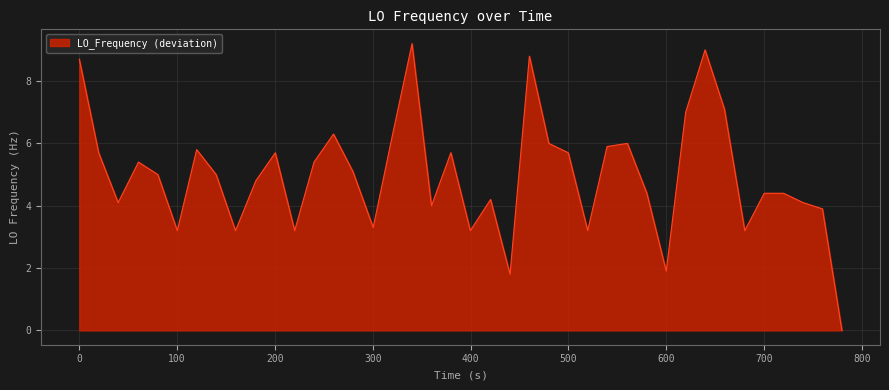

What is the greatest value displayed?

9.2